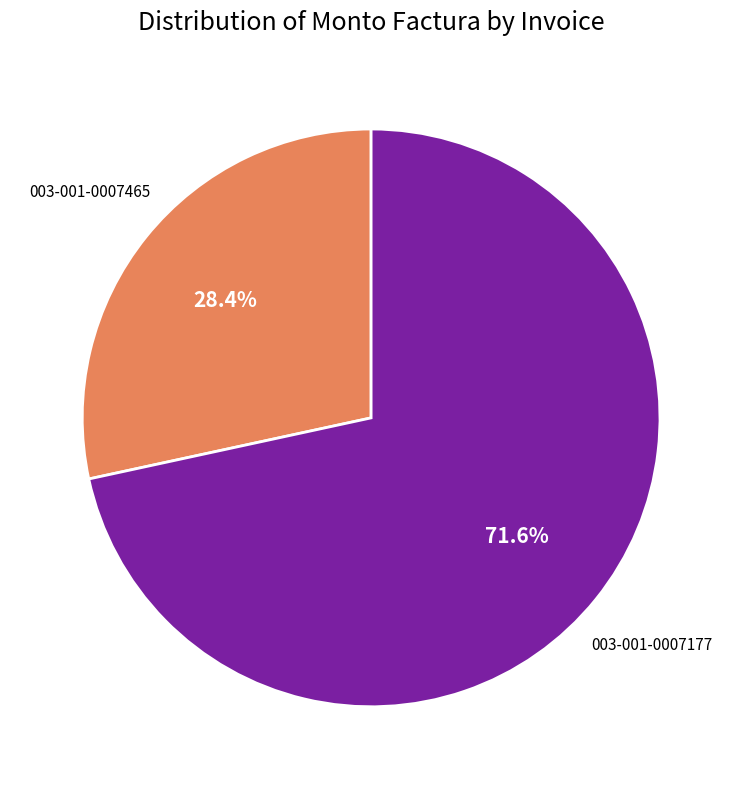

How many slices are in this pie chart?

2